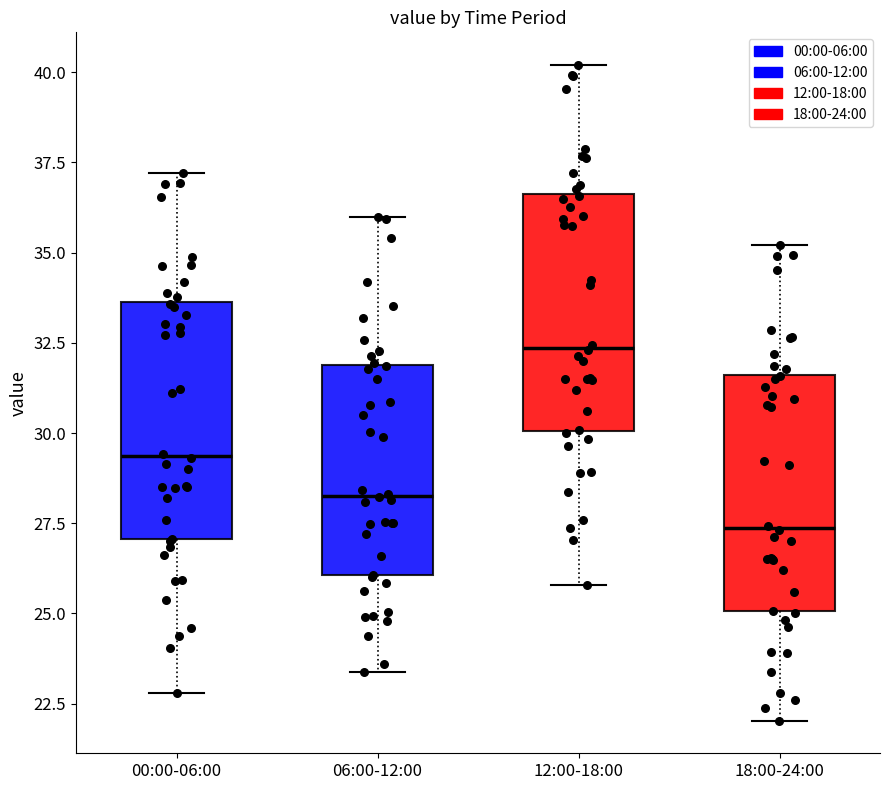

Reading left to right, read every box against the y-axis: the position of its median line, the range the box covers, and the ends of its whiskers. The values are not printed on the chart, so give them approximately, as read against the axis.

00:00-06:00: median 29.5, box 27.0 to 33.5, whiskers 23.0 to 37.0
06:00-12:00: median 28.5, box 26.0 to 32.0, whiskers 23.5 to 36.0
12:00-18:00: median 32.5, box 30.0 to 36.5, whiskers 26.0 to 40.0
18:00-24:00: median 27.5, box 25.0 to 31.5, whiskers 22.0 to 35.0